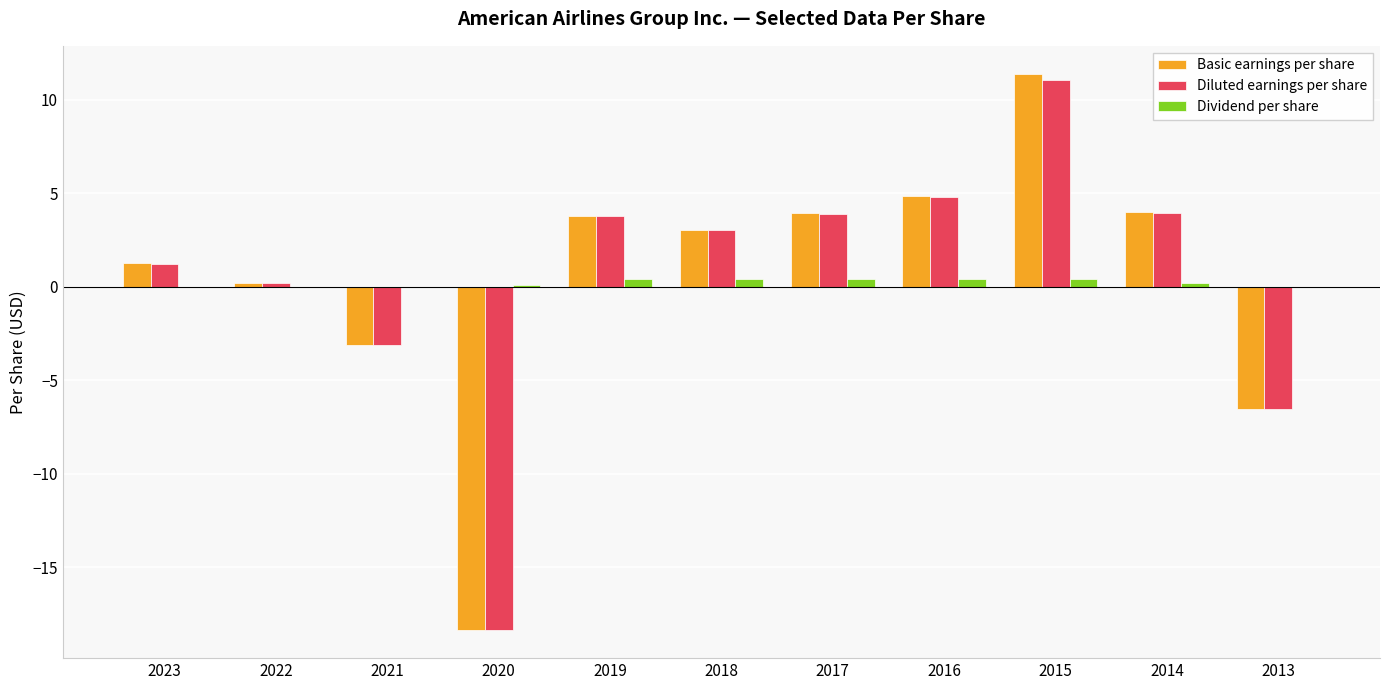

At which category is the sum across all series the highest?

2015